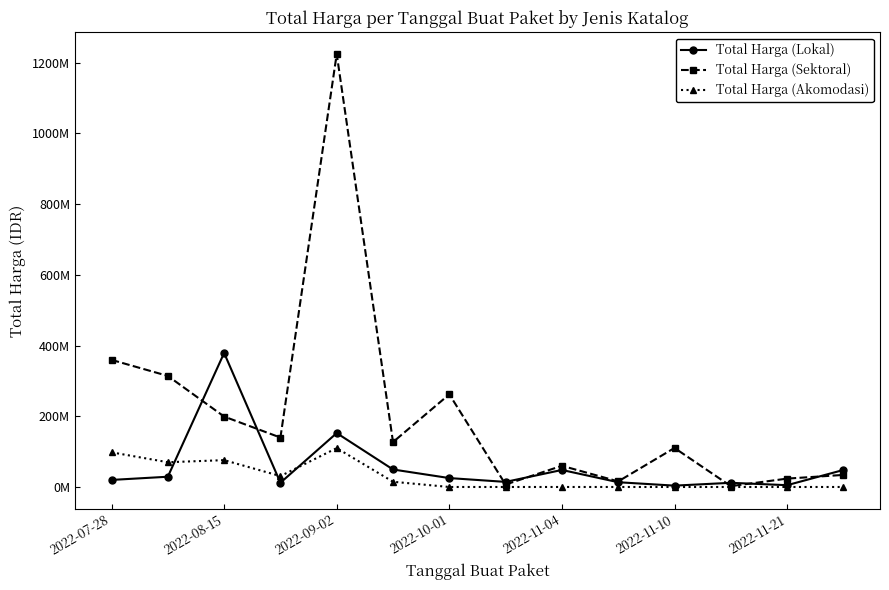

What is the difference between the maximum and second lowest values in the Total Harga (Lokal) series?

373982000